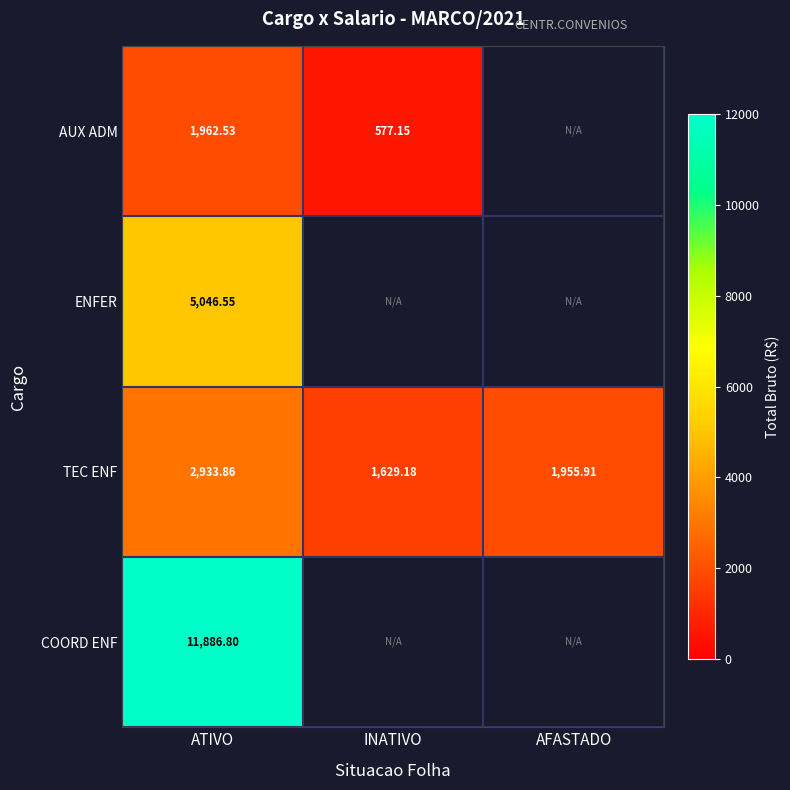

What is the smallest value displayed?

577.1